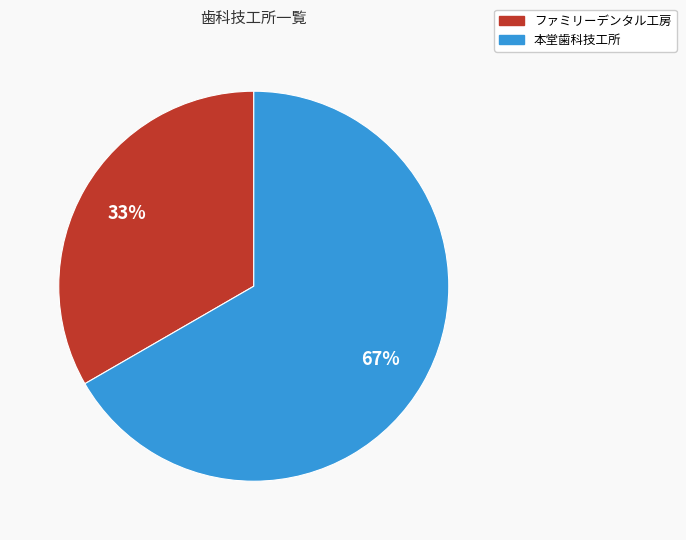

Which category has the biggest portion of the pie?

本堂歯科技工所